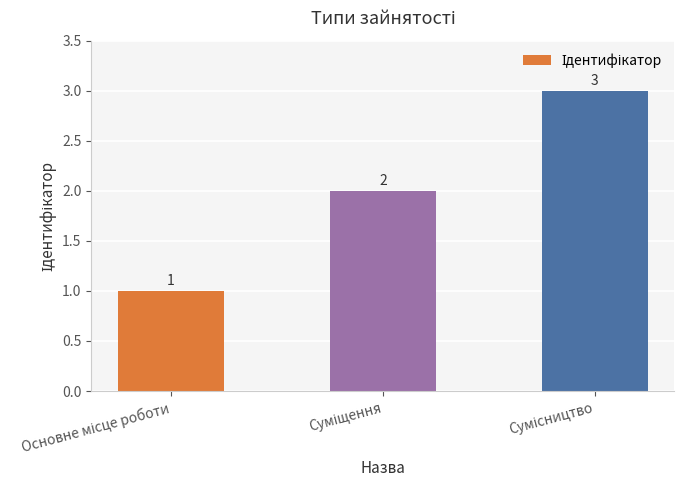

What is the value of the 1st bar from the left?

1